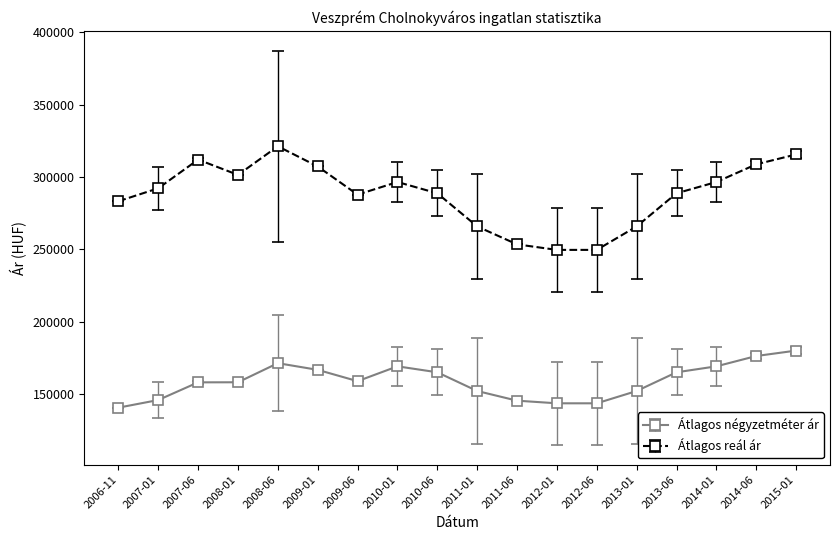

Rank the series by their average value, from highest to lowest.

Átlagos reál ár, Átlagos négyzetméter ár